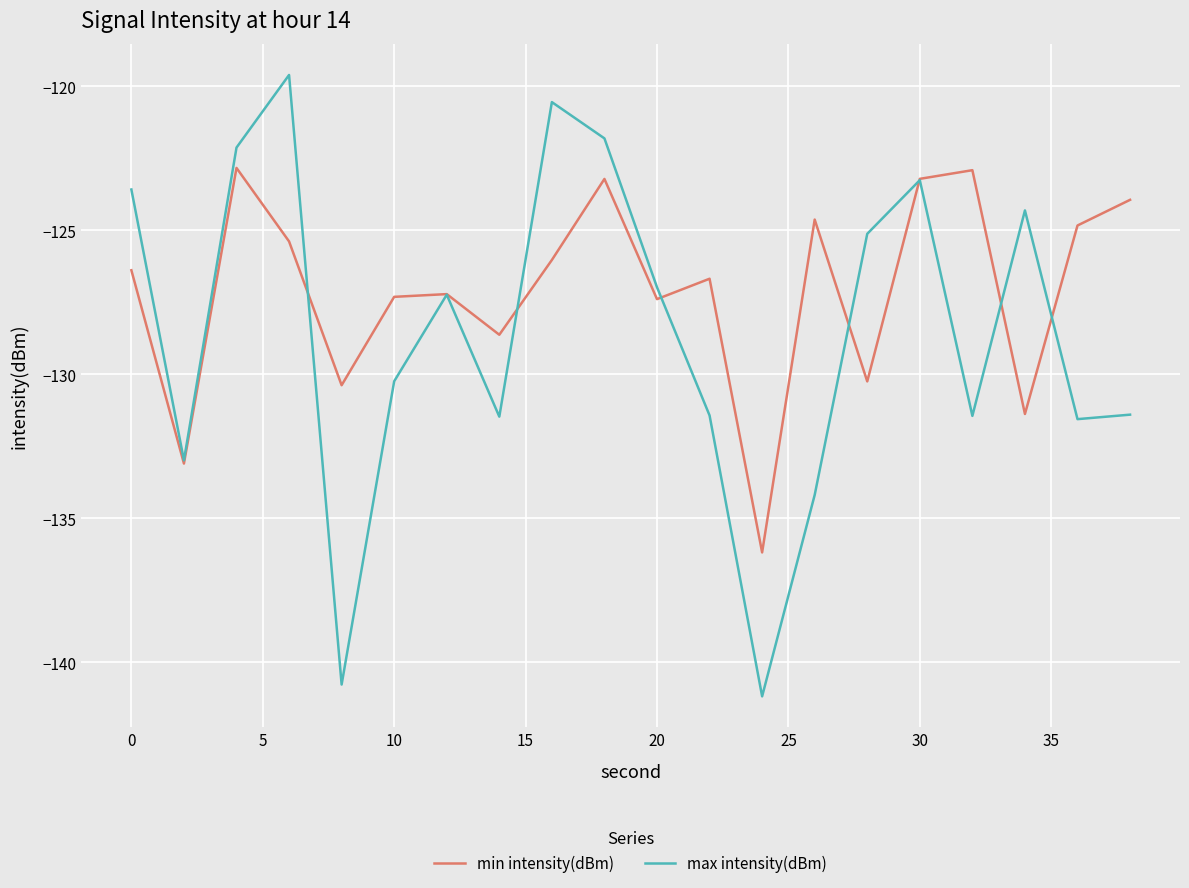

What is the smallest value displayed?

-141.2